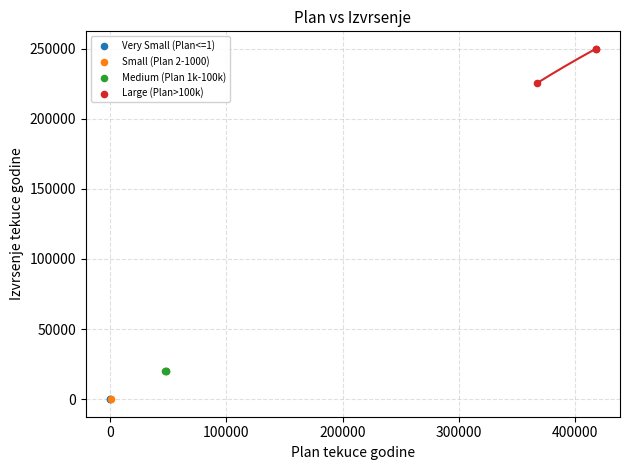

Which series reaches the maximum Y coordinate?

Large (Plan>100k)